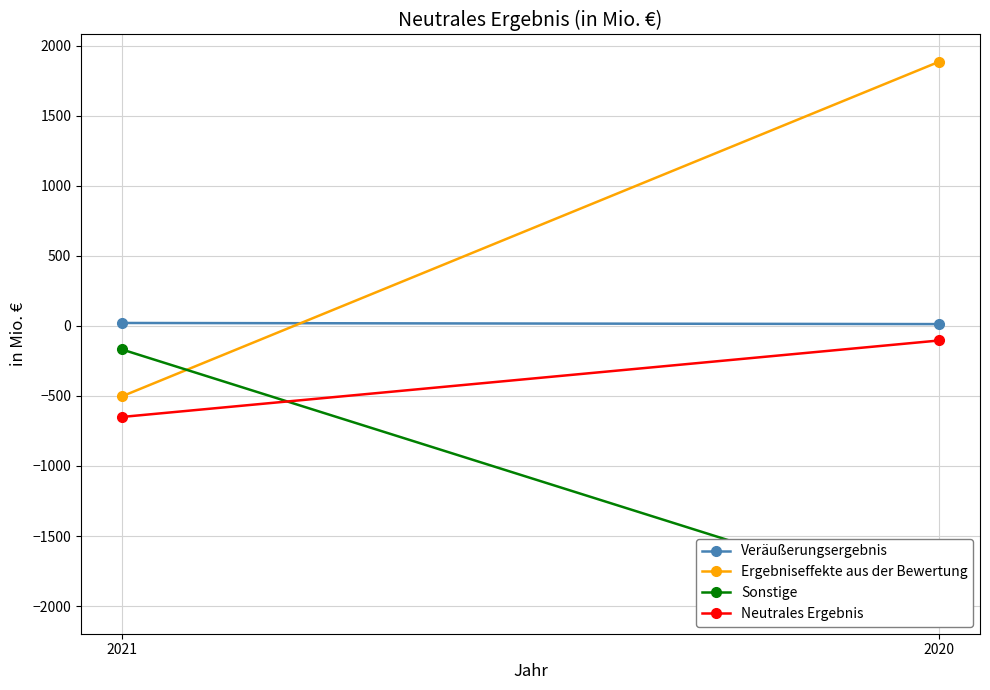

Which has a higher value, 2021 or 2020?

2021